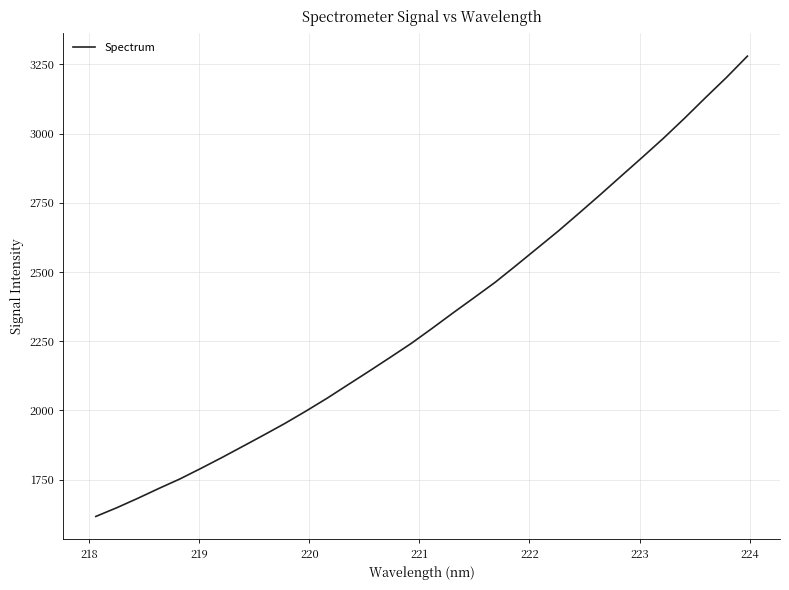

What is the greatest value displayed?

3280.0